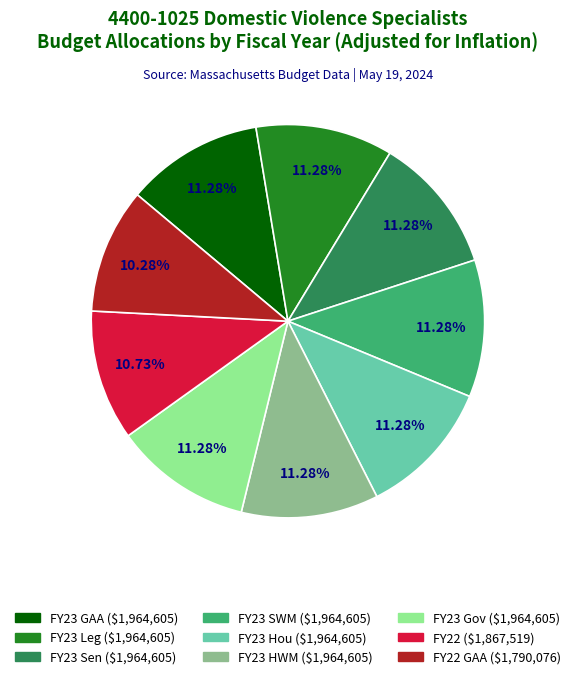

What is the change in value from FY23 Leg to FY22 GAA?

-174529